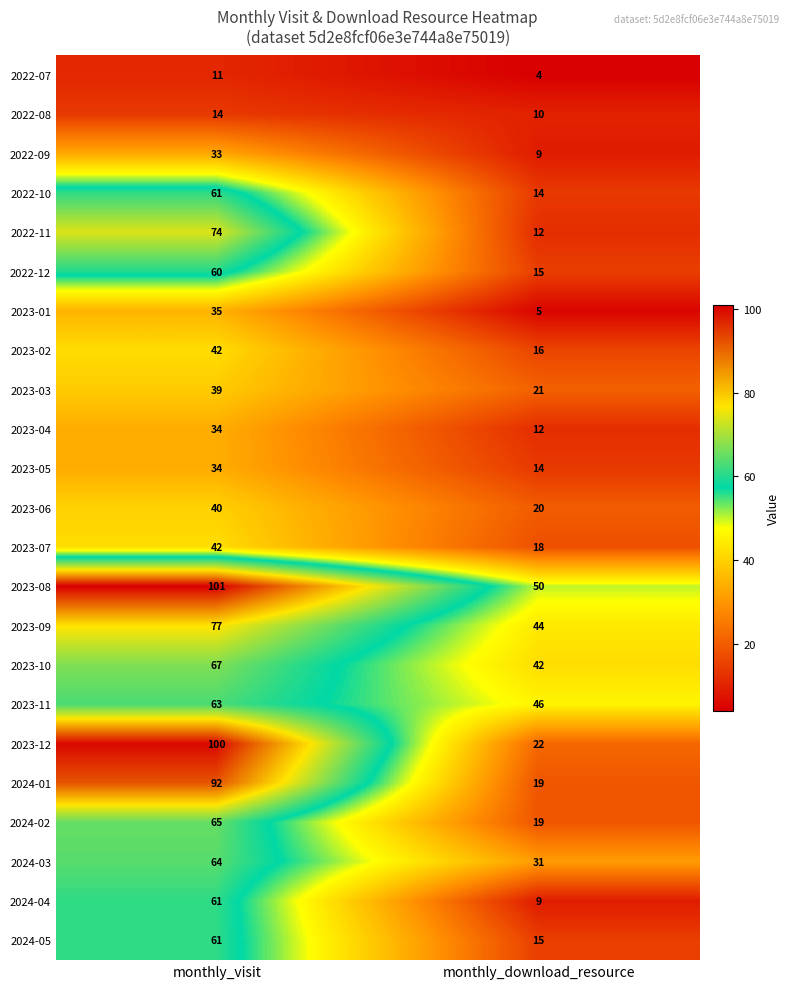

At which label does 2022-10 reach its peak?

monthly_visit